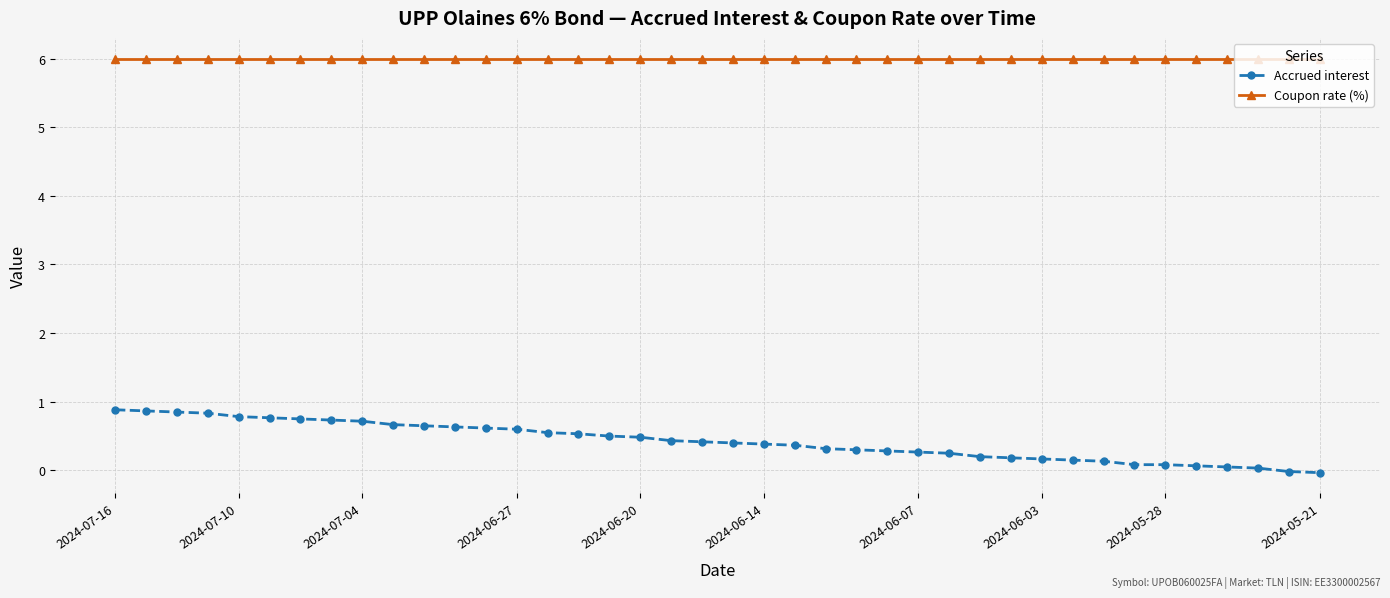

List the series in order of their overall mean, highest first.

Coupon rate (%), Accrued interest